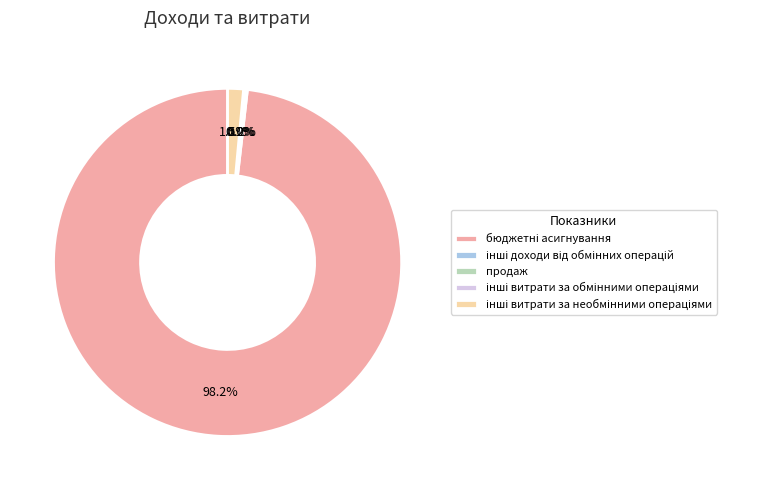

Is there any slice that represents more than half of the pie?

Yes